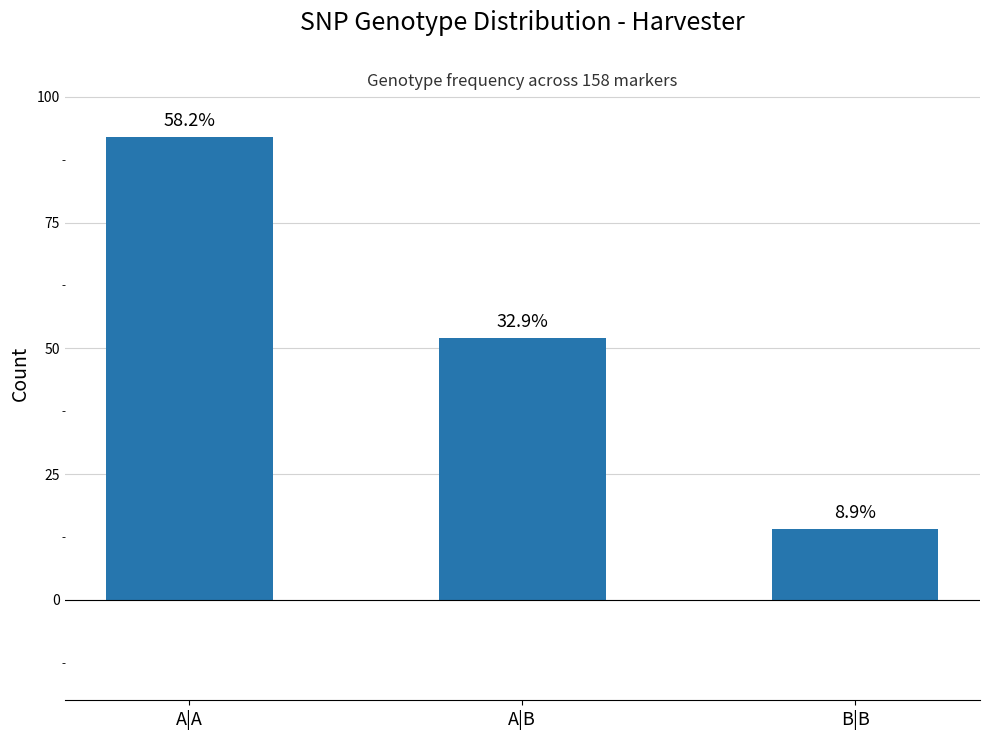

Does the chart contain any negative values?

No